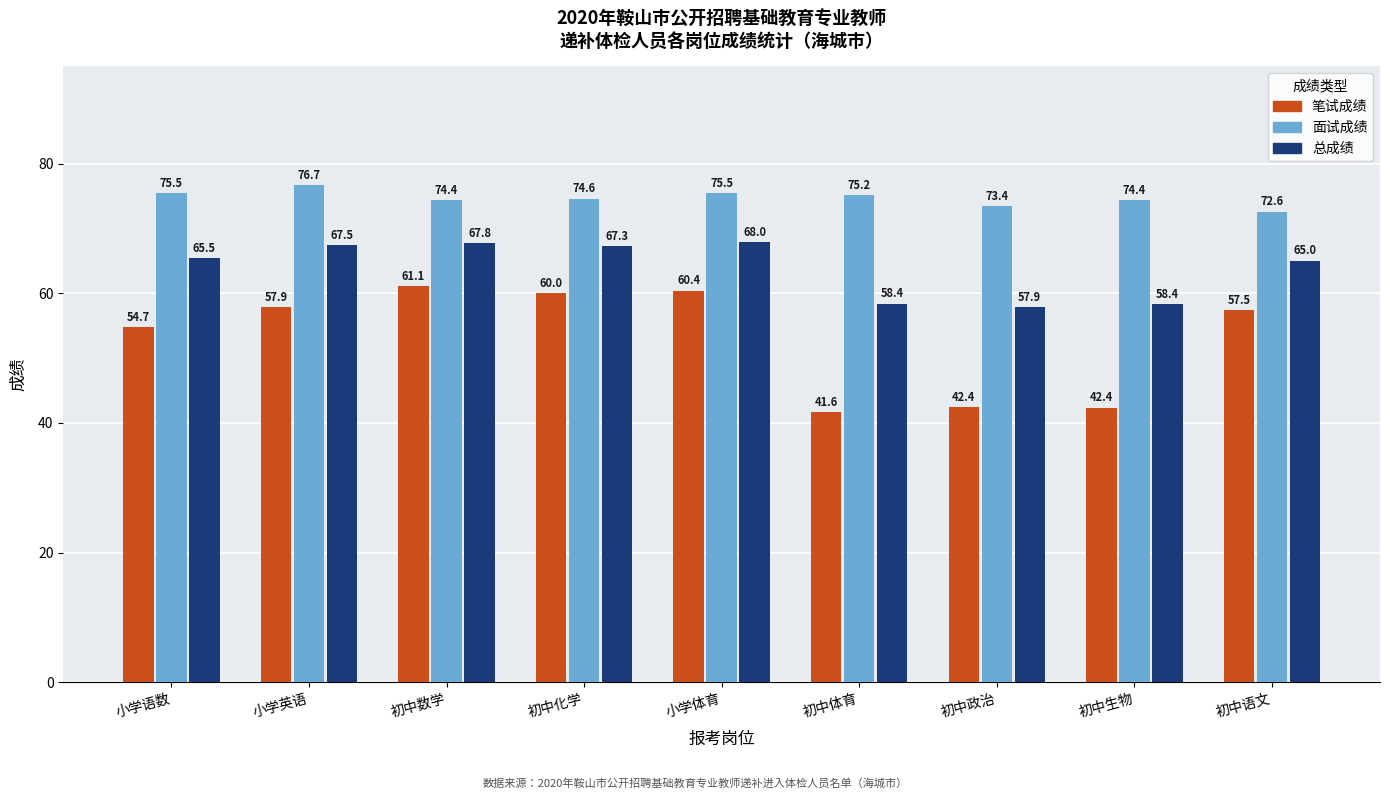

What is the label of the 1st bar from the left?

小学语数